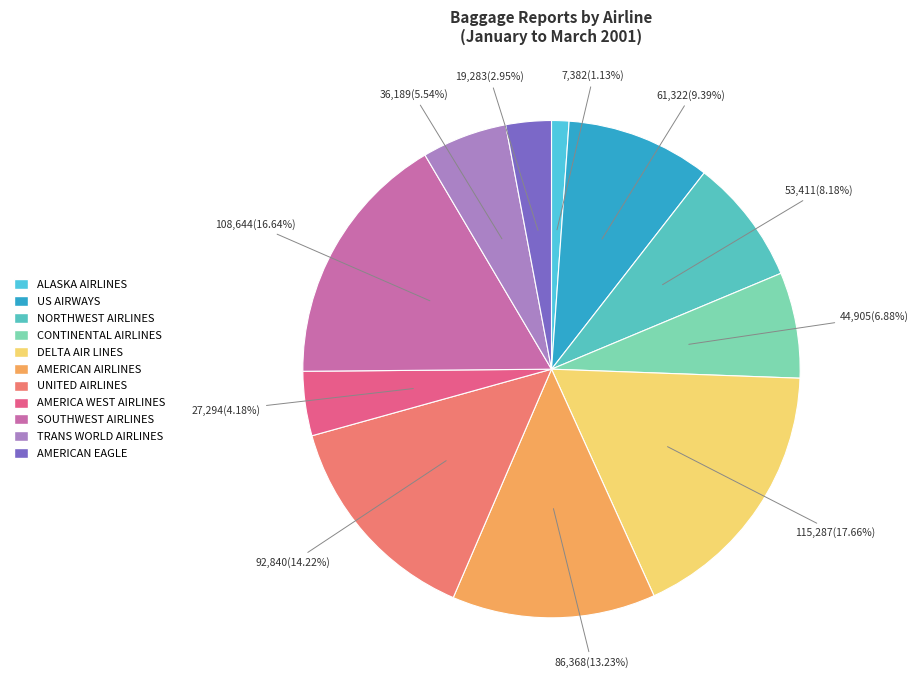

To the nearest percent, what percentage of the pie is AMERICAN AIRLINES?

13%